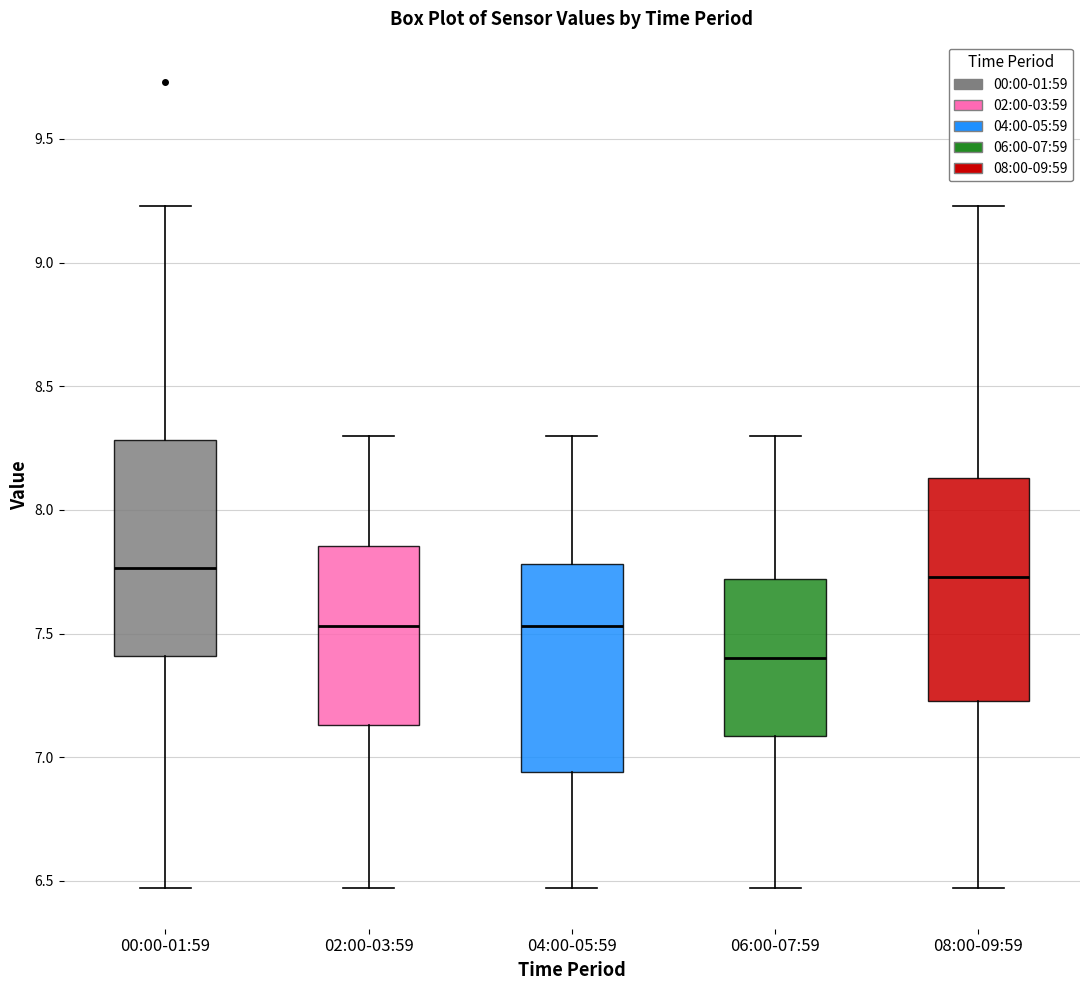

Reading left to right, read every box against the y-axis: the position of its median line, the range the box covers, and the ends of its whiskers. The values are not printed on the chart, so give them approximately, as read against the axis.

00:00-01:59: median 7.75, box 7.40 to 8.30, whiskers 6.45 to 9.25
02:00-03:59: median 7.55, box 7.15 to 7.85, whiskers 6.45 to 8.30
04:00-05:59: median 7.55, box 6.95 to 7.80, whiskers 6.45 to 8.30
06:00-07:59: median 7.40, box 7.10 to 7.70, whiskers 6.45 to 8.30
08:00-09:59: median 7.75, box 7.25 to 8.15, whiskers 6.45 to 9.25